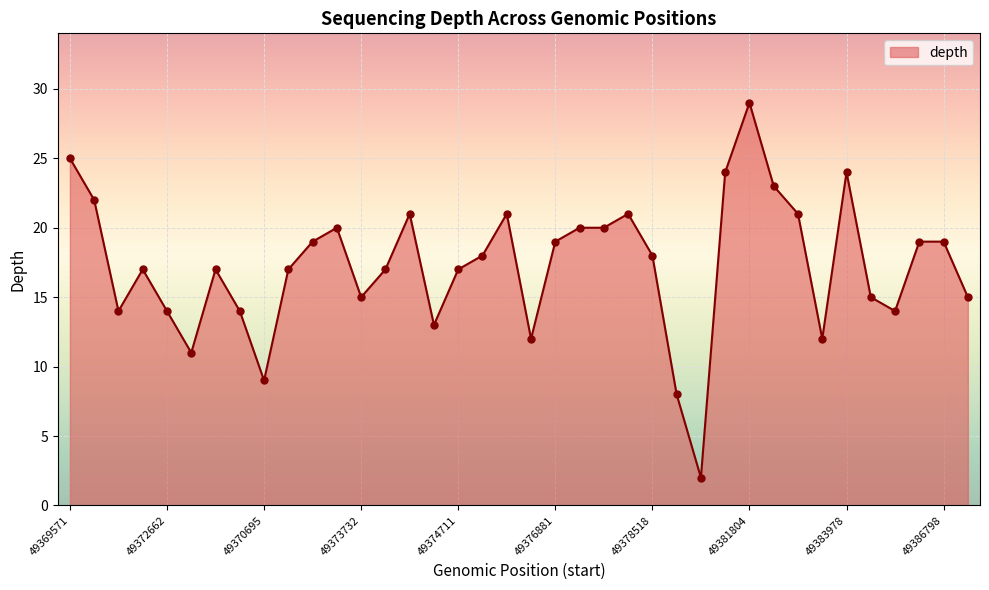

What is the maximum value shown in the chart?

29